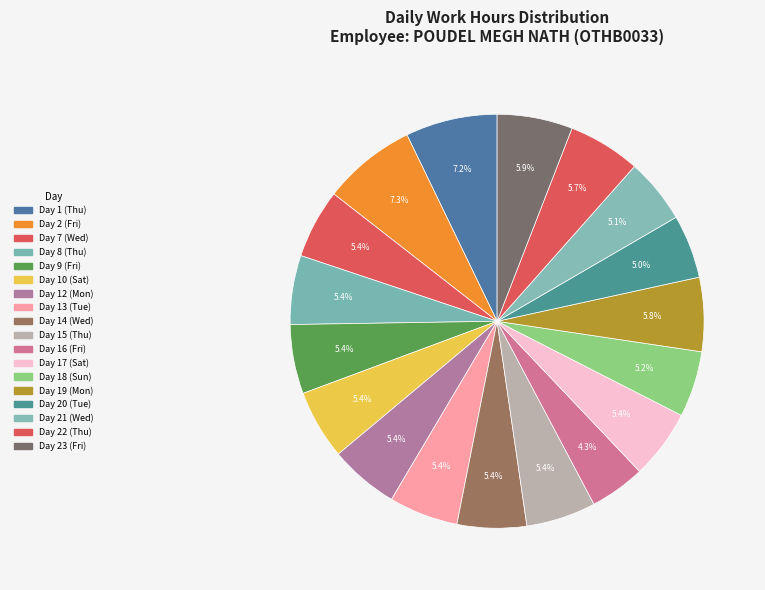

How many slices are in this pie chart?

18